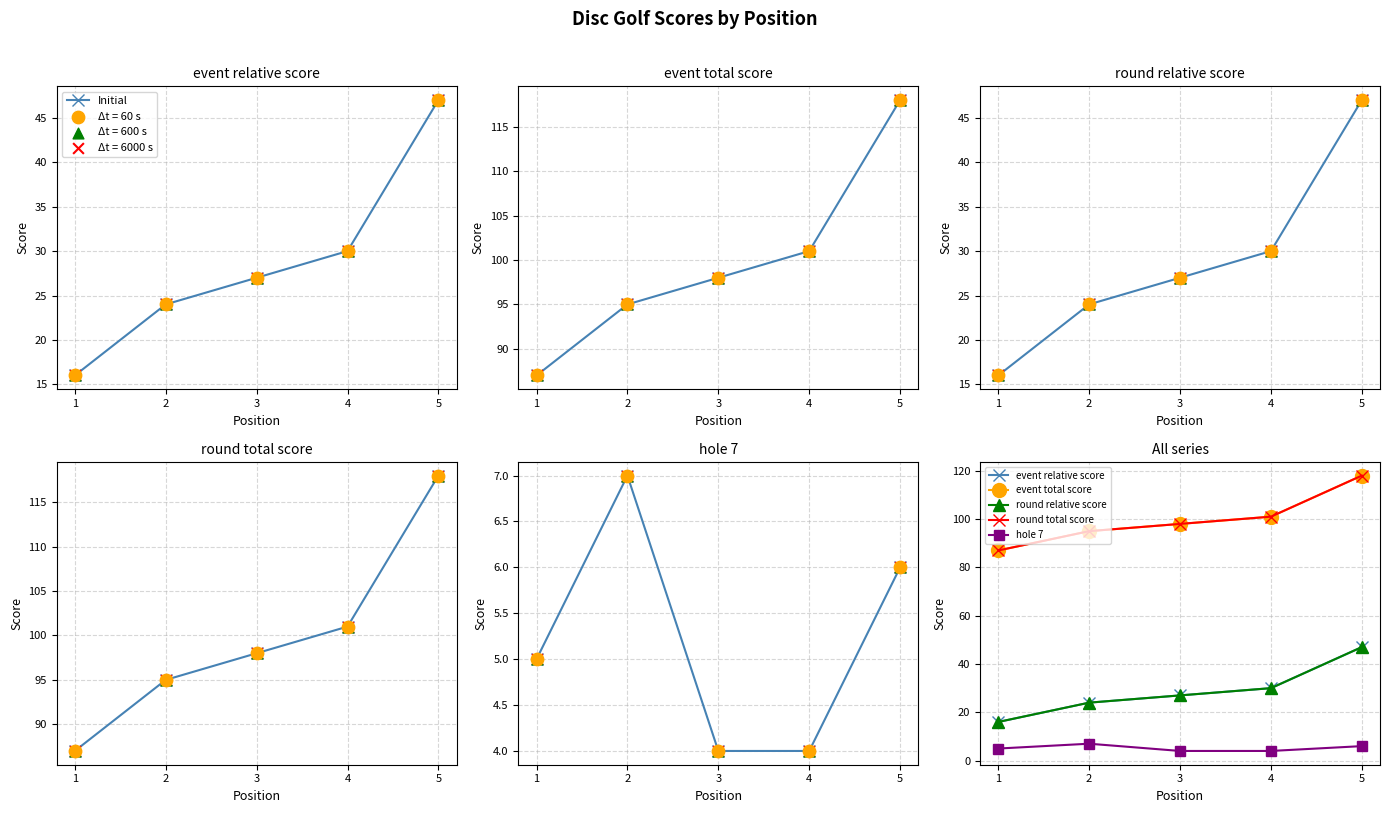

Which series reaches the minimum Y coordinate?

Initial